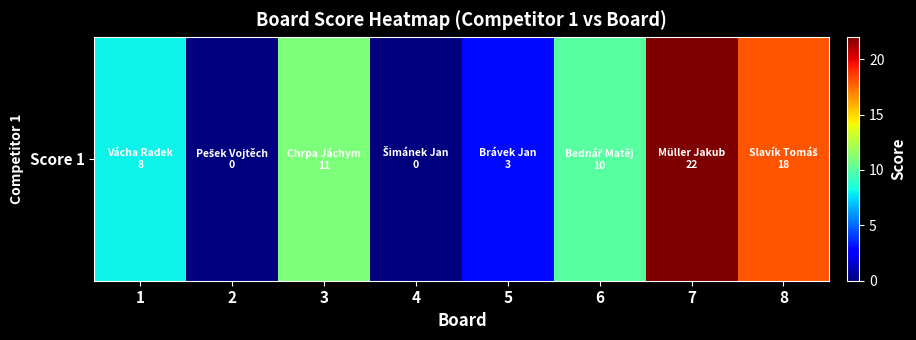

At which label does the data first exceed 10?

3